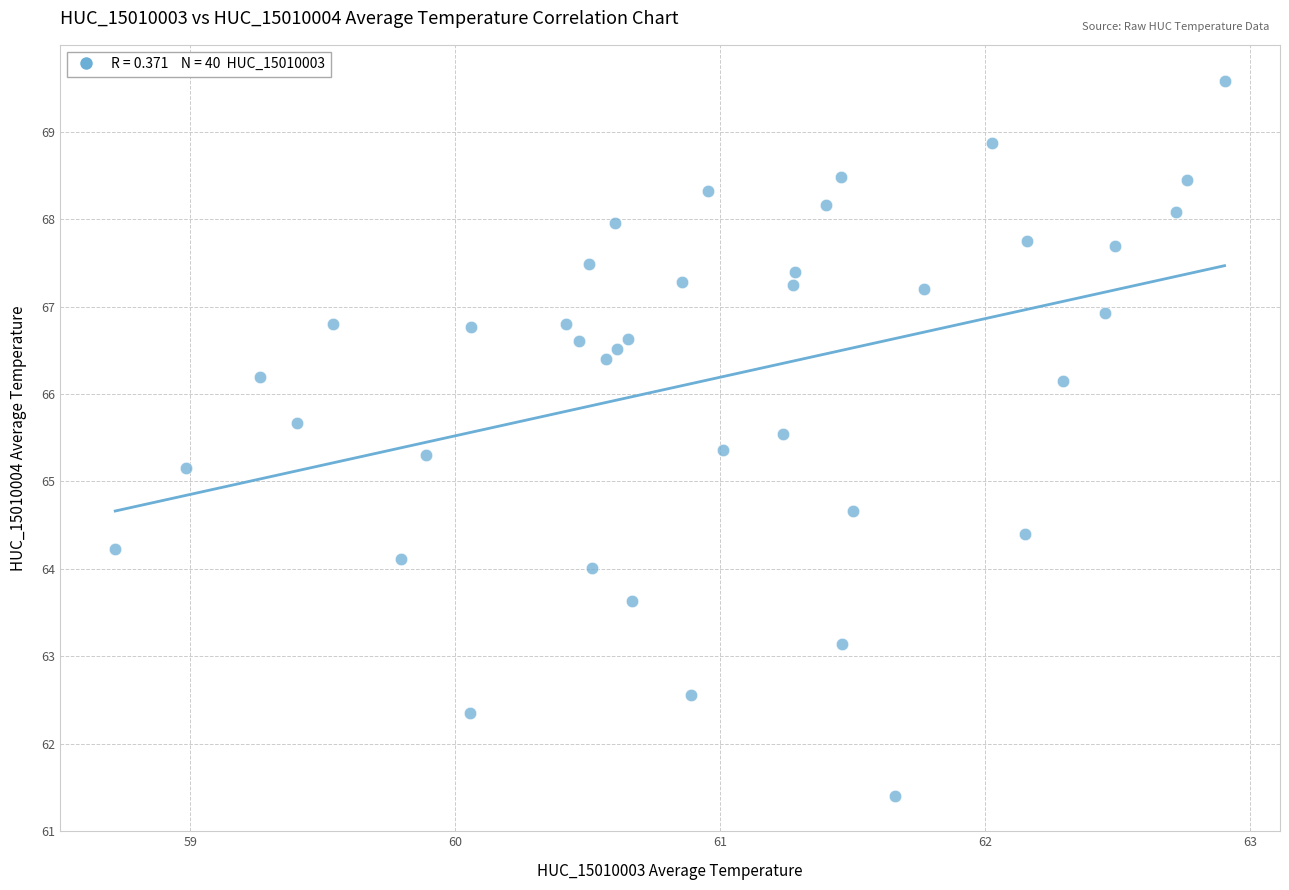

What Y value in the scatter plot is closest to 65?

65.2